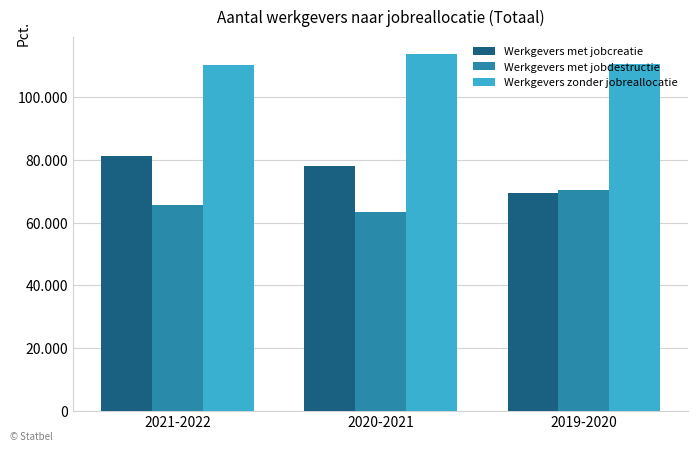

At how many categories does at least one series exceed 102936?

3